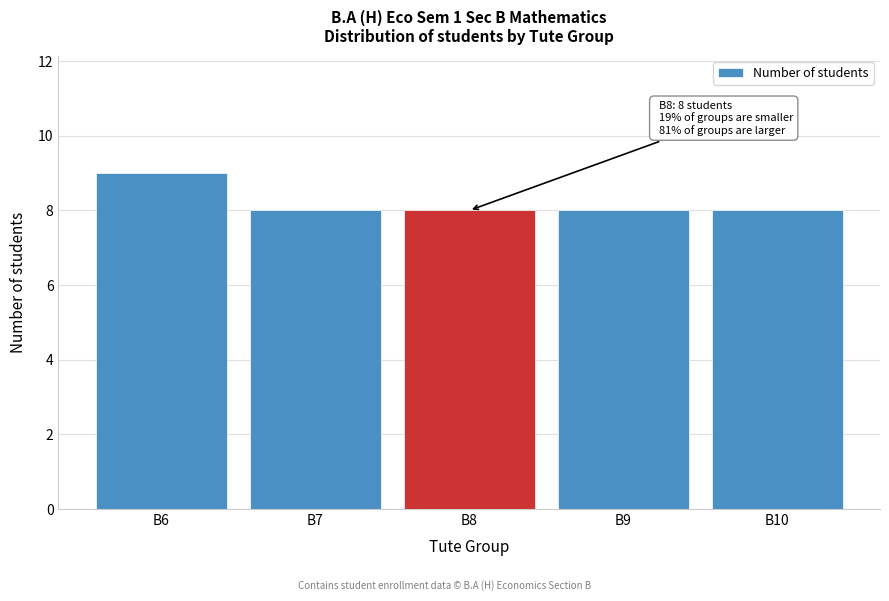

Reading left to right, list all the values displayed in this chart.

B6=9	B7=8	B8=8	B9=8	B10=8